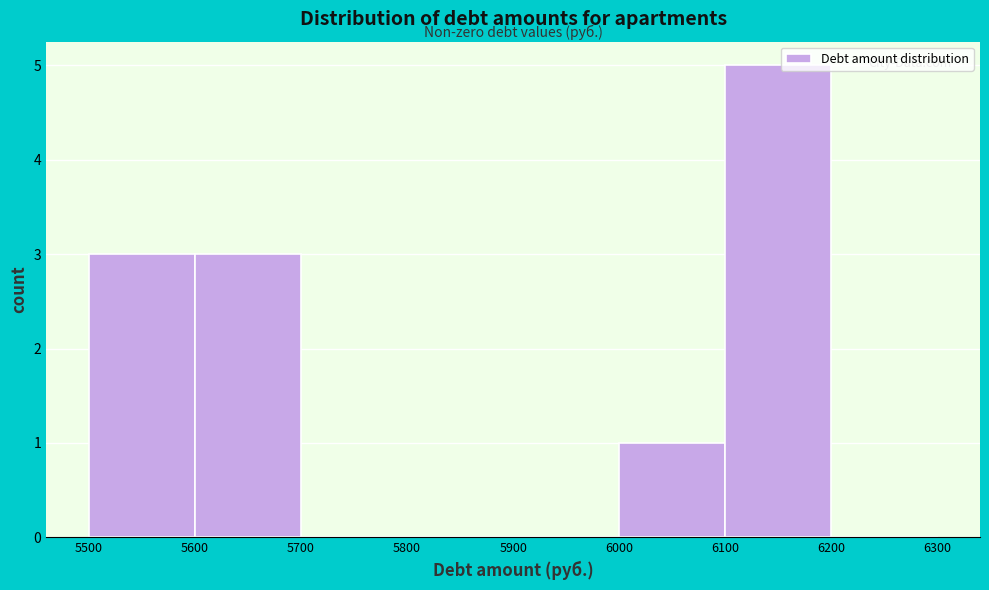

Over which range of the x-axis is the bar tallest?

6100 to 6200